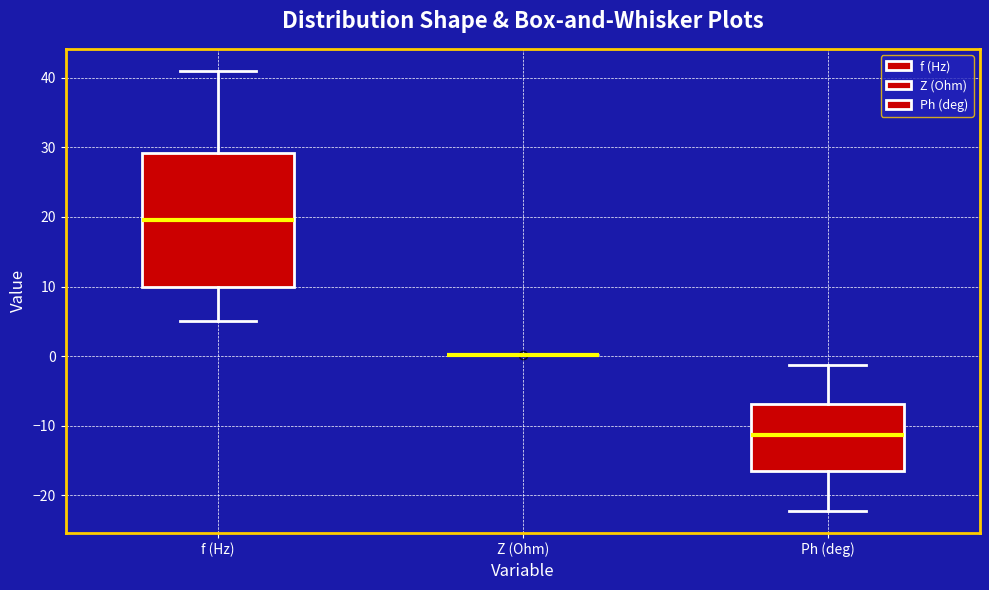

Reading left to right, transcribe this box plot: for each box, give where its median line is, the range the box spans, and where its two whiskers end, as read against the y-axis. The values are not printed on the chart, so give them approximately, as read against the axis.

f (Hz): median 20, box 10 to 29, whiskers 5 to 41
Z (Ohm): box collapsed to a line at 0, whiskers 0 to 0
Ph (deg): median -11, box -16 to -7, whiskers -22 to -1